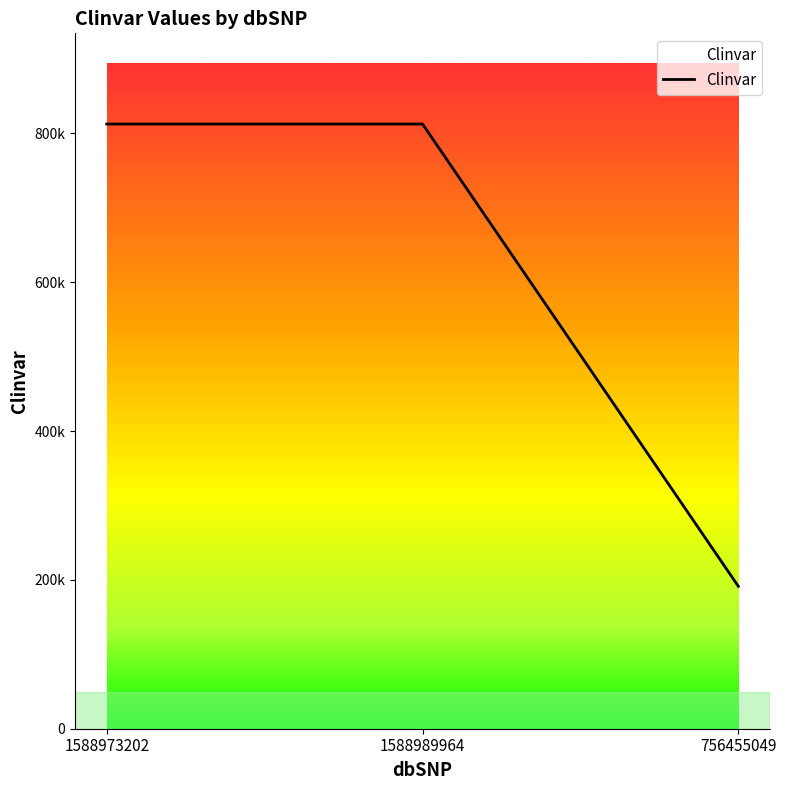

Does the chart display data point markers on the line(s)?

No